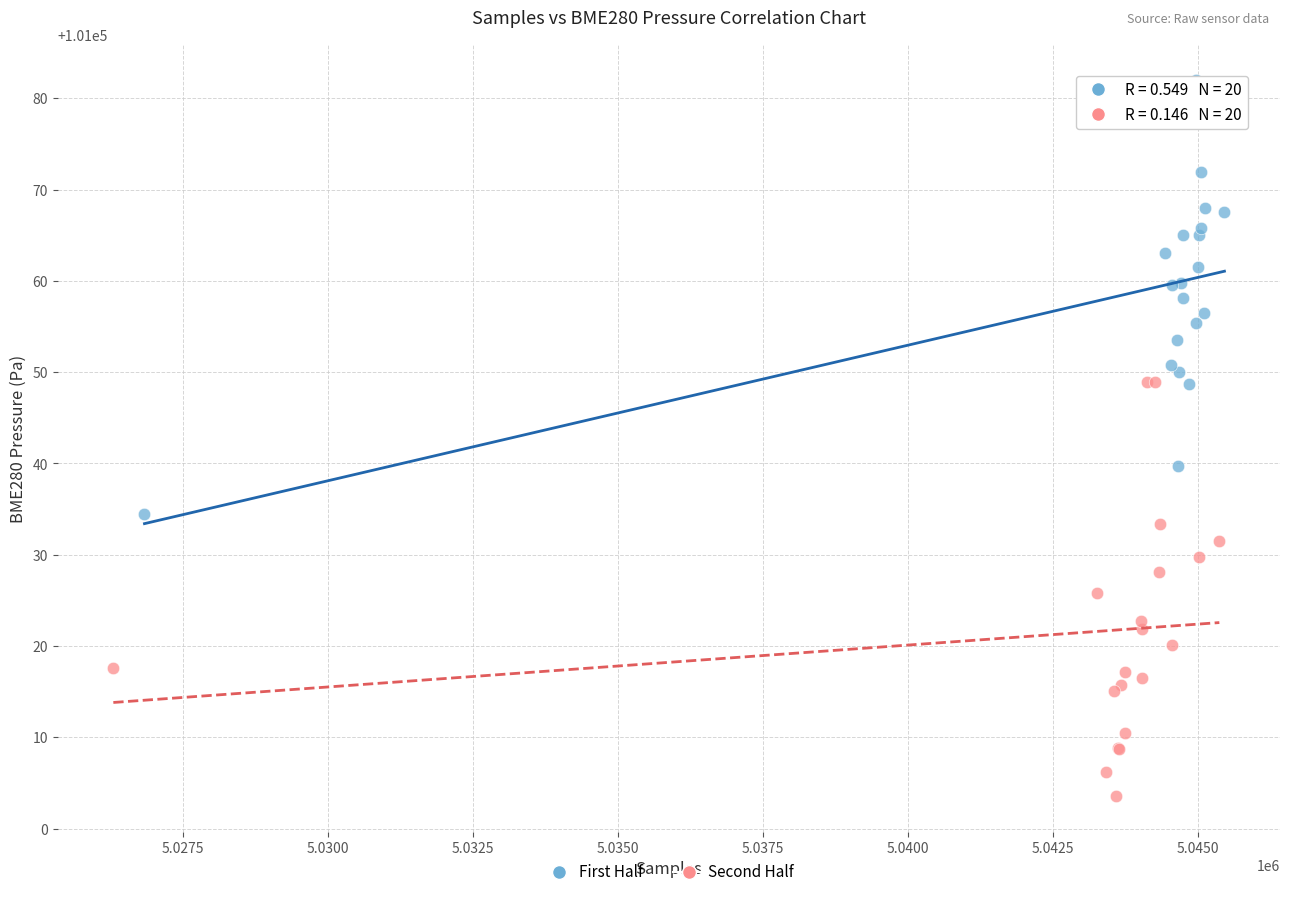

Which series reaches the minimum Y coordinate?

Second Half